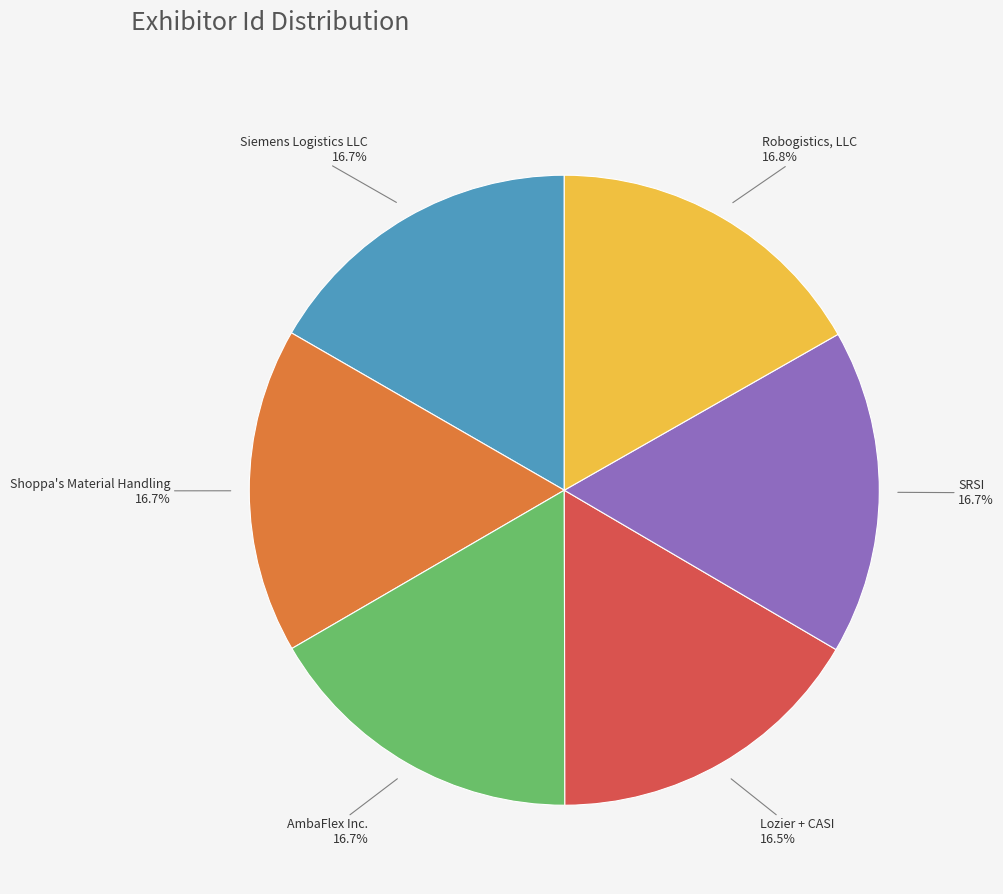

To the nearest percent, what portion does Shoppa's Material Handling represent?

17%